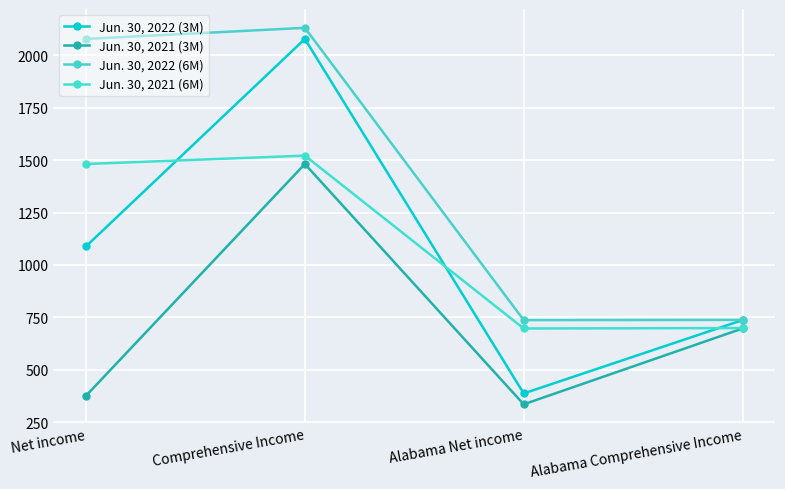

Which label corresponds to the smallest value in the chart?

Alabama Net income